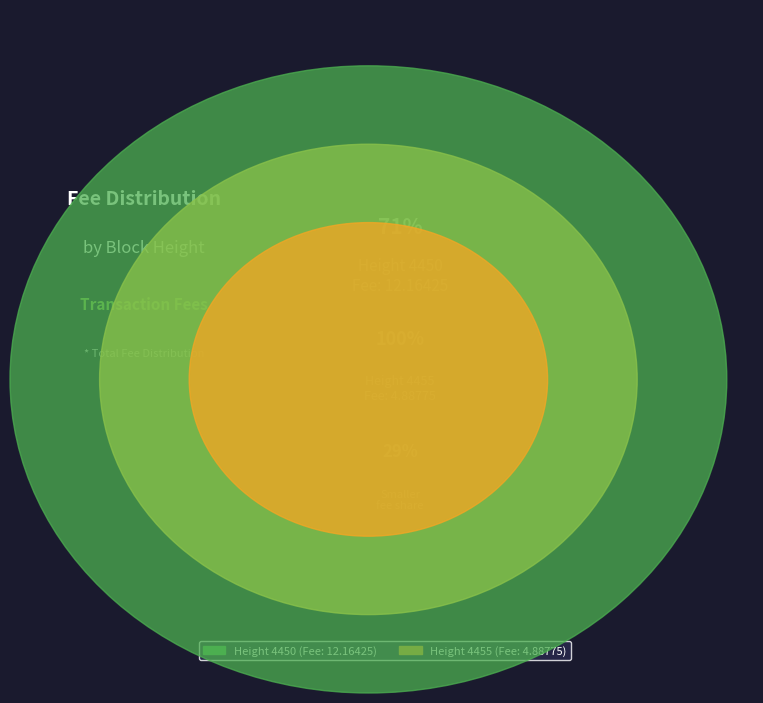

What is the smallest slice in the pie chart?

4455